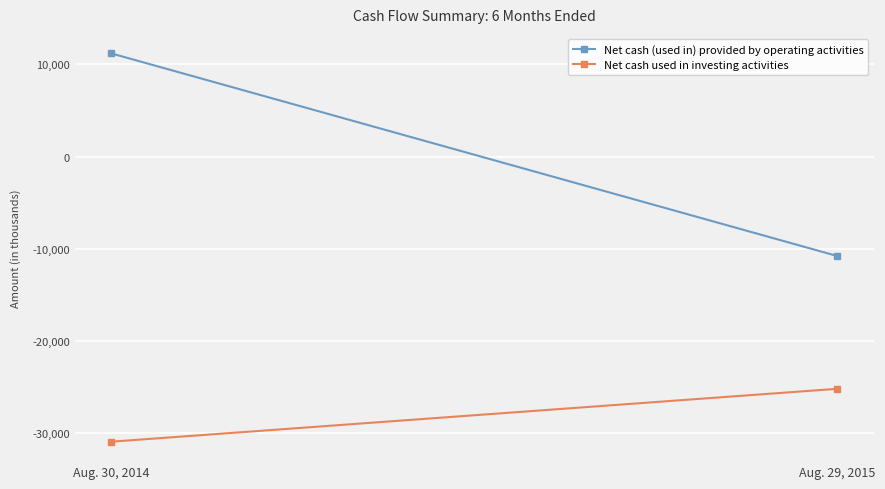

How many positive values does the Net cash (used in) provided by operating activities series have?

1